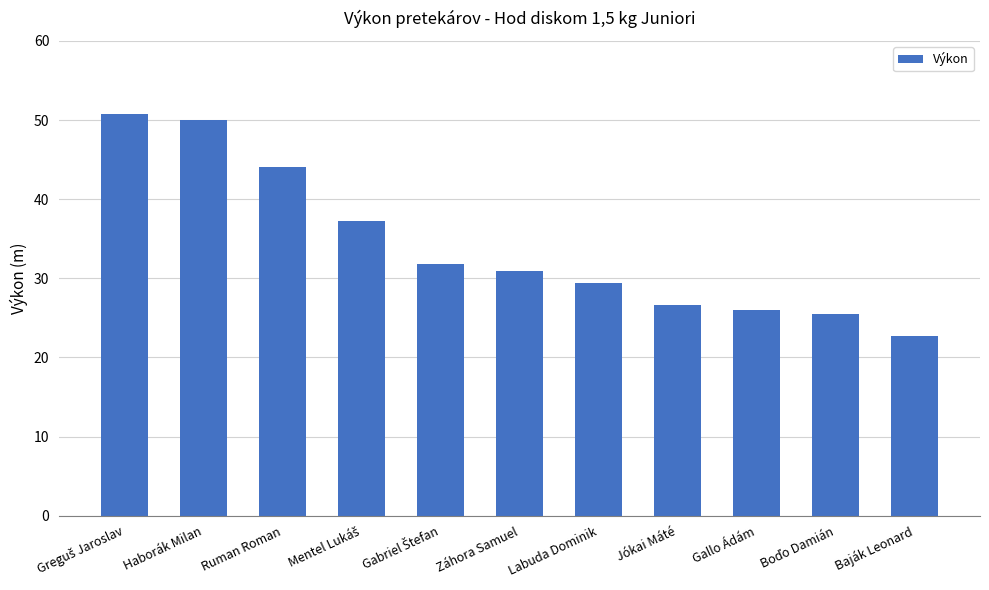

What is the value of the 3rd bar from the left?

44.0